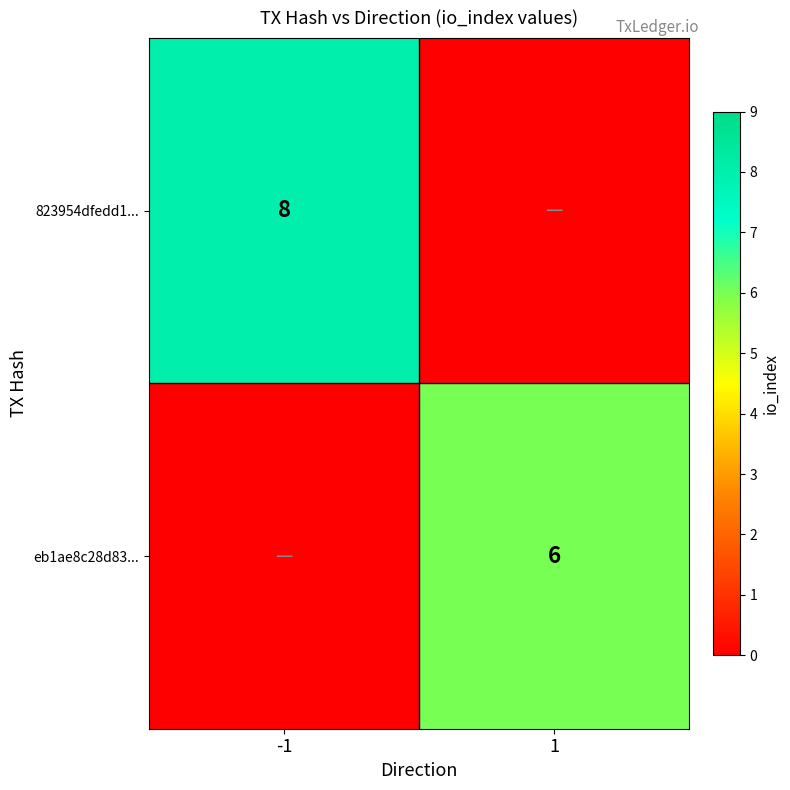

Is the value of eb1ae8c28d83... at 1 greater than the value of 823954dfedd1... at -1?

No